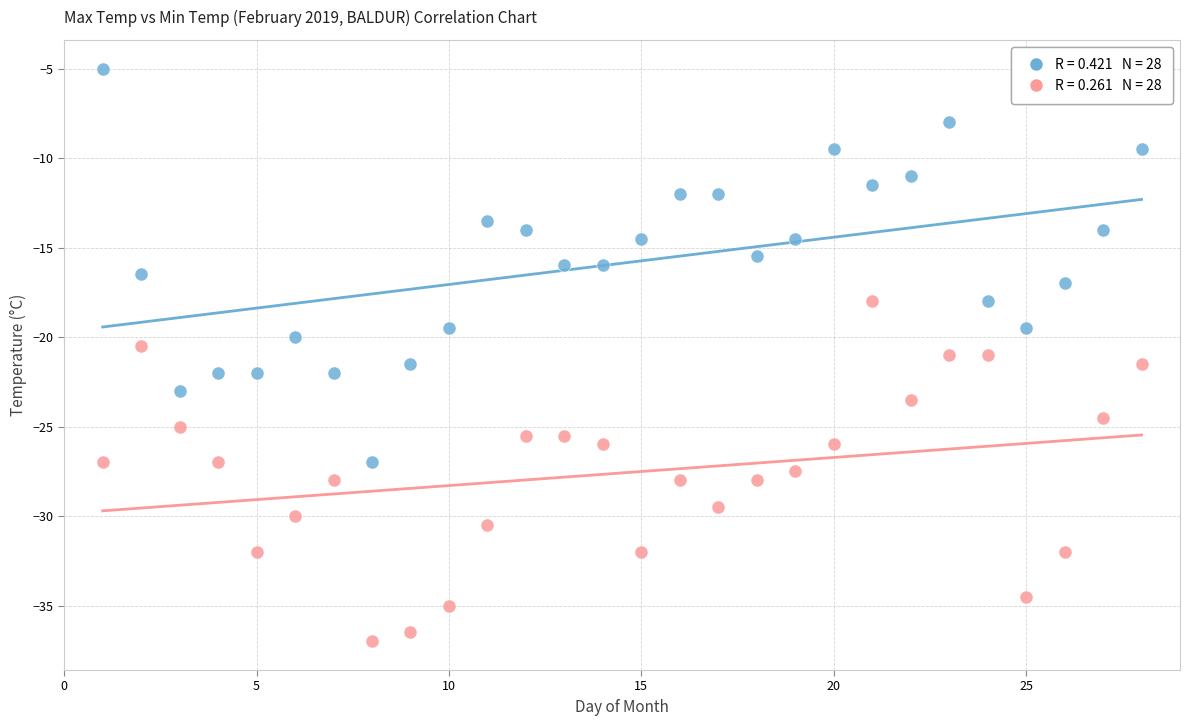

Across all data points, what is the range of X values (max minus min)?

27.0